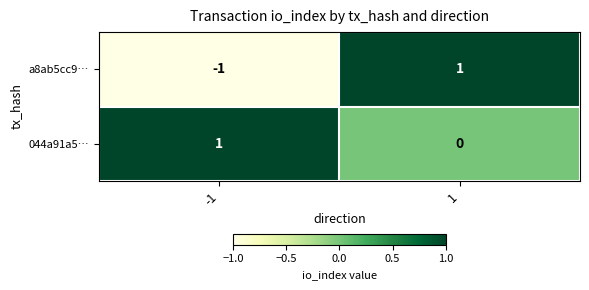

Reading right to left, what are all the values shown in this chart?

a8ab5cc9…: 1	-1
044a91a5…: 0	1